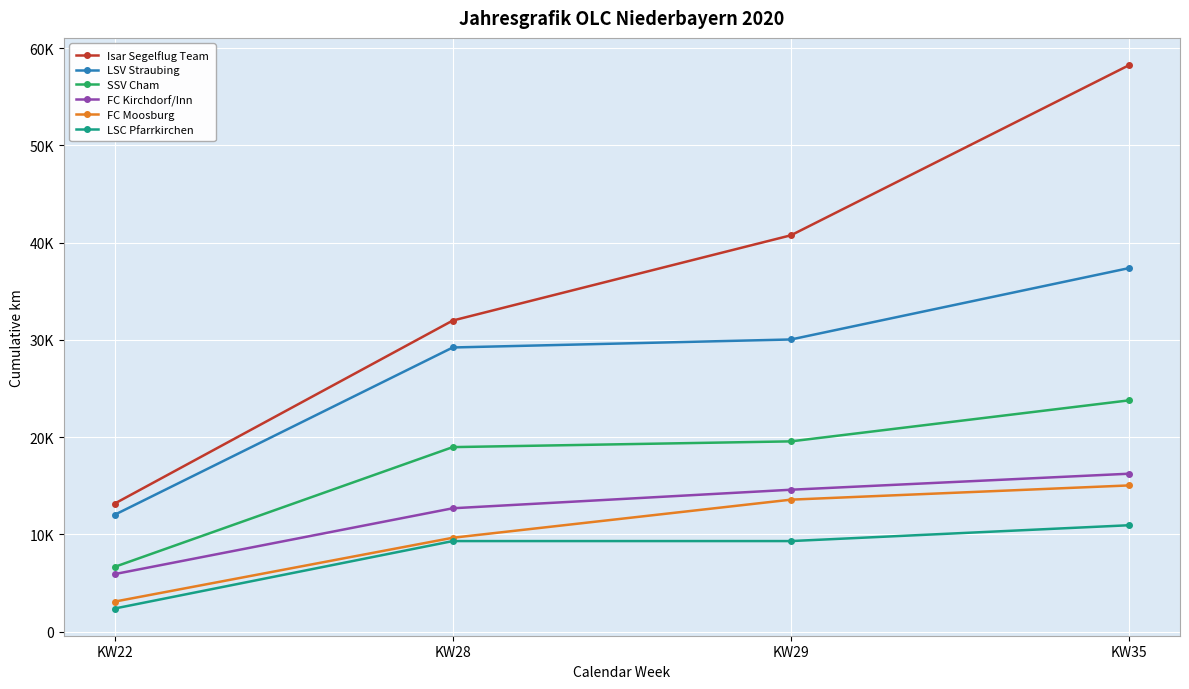

What is the value of the FC Moosburg point at the 4th from the left?

15039